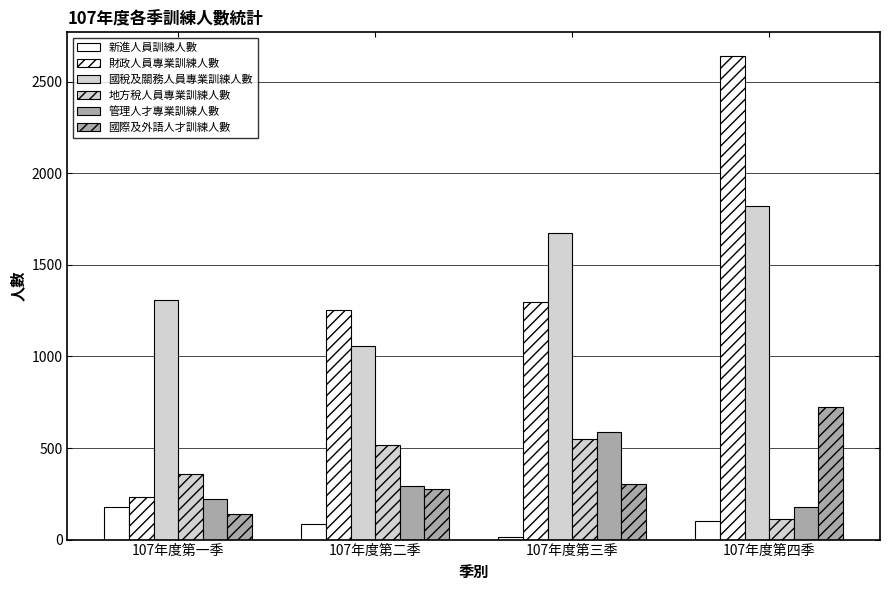

Does the chart contain any negative values?

No